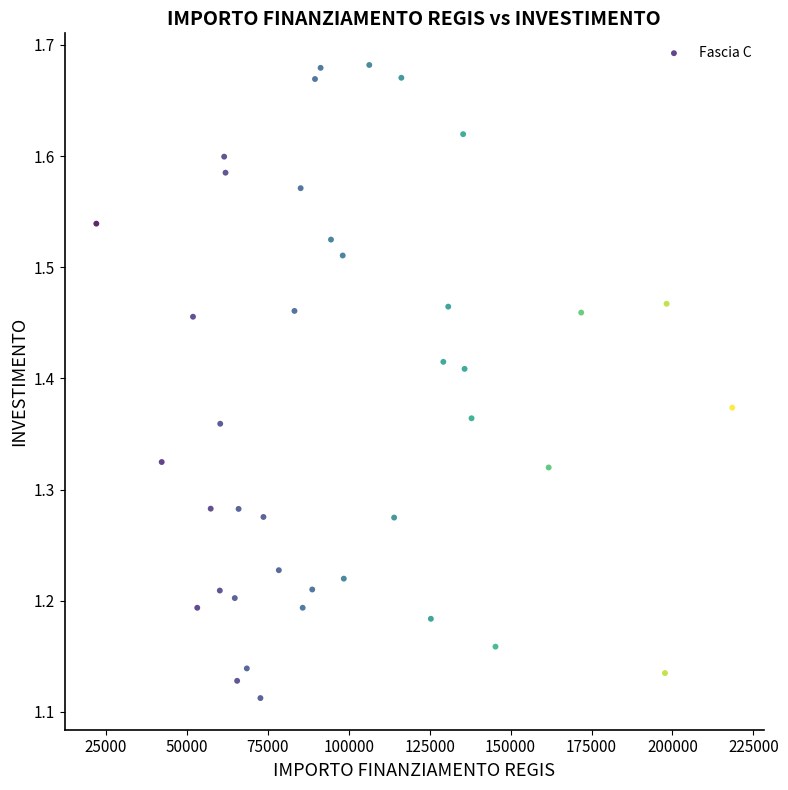

What is the range of X values (max minus min)?

196398.6